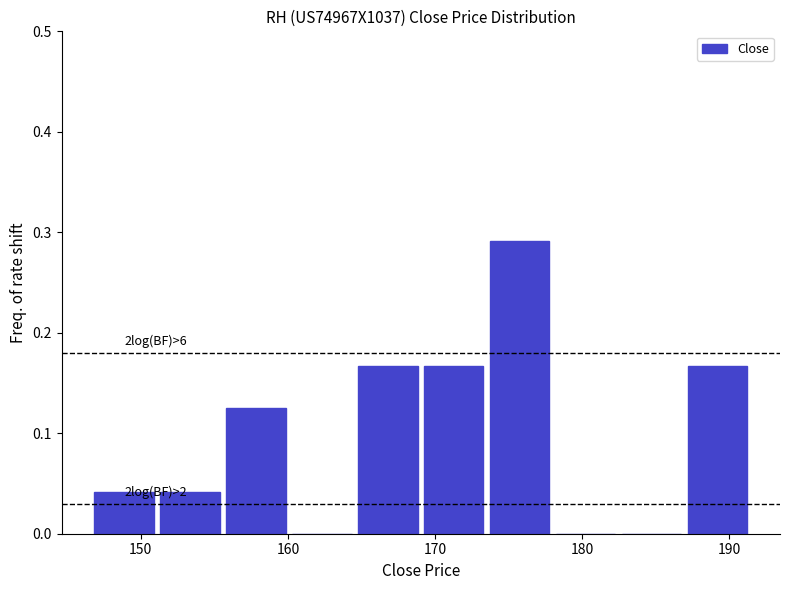

Over which range of the x-axis is the bar tallest?

174 to 178